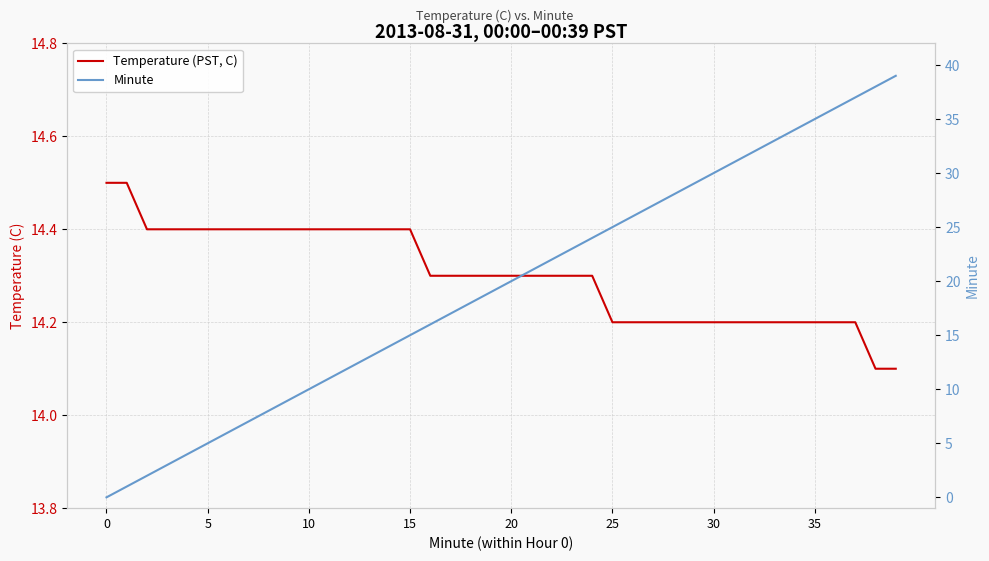

How many data points does each series have?

40